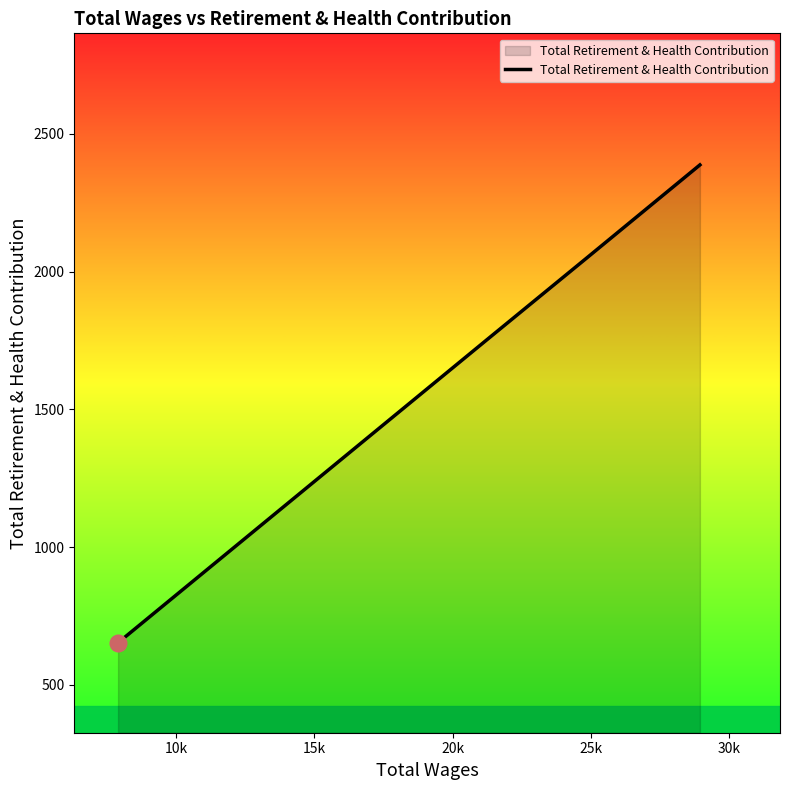

Does the chart have visible grid lines?

No